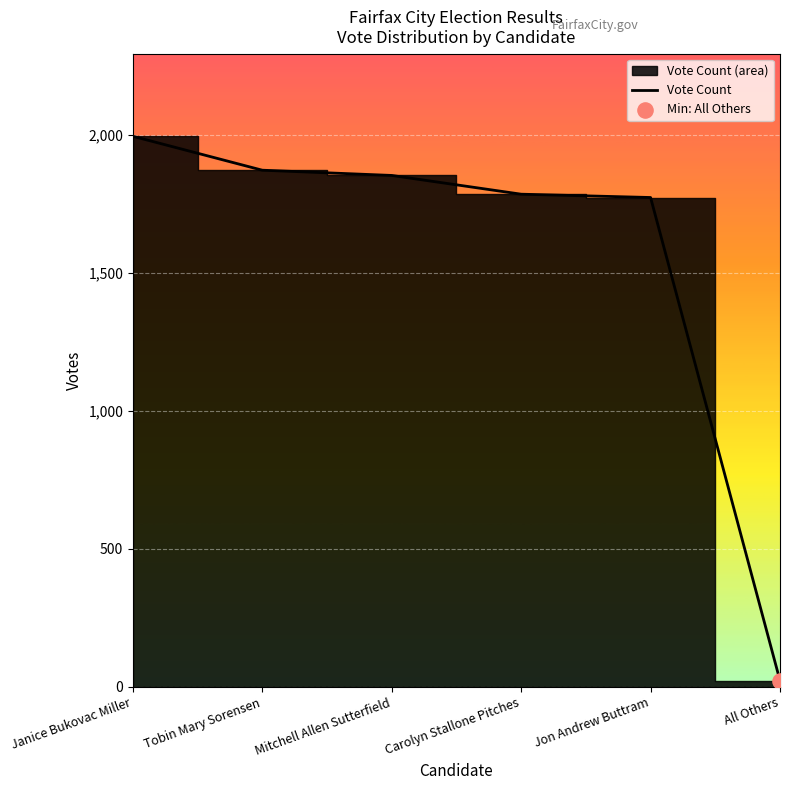

Which has a higher value, All Others or Carolyn Stallone Pitches?

Carolyn Stallone Pitches